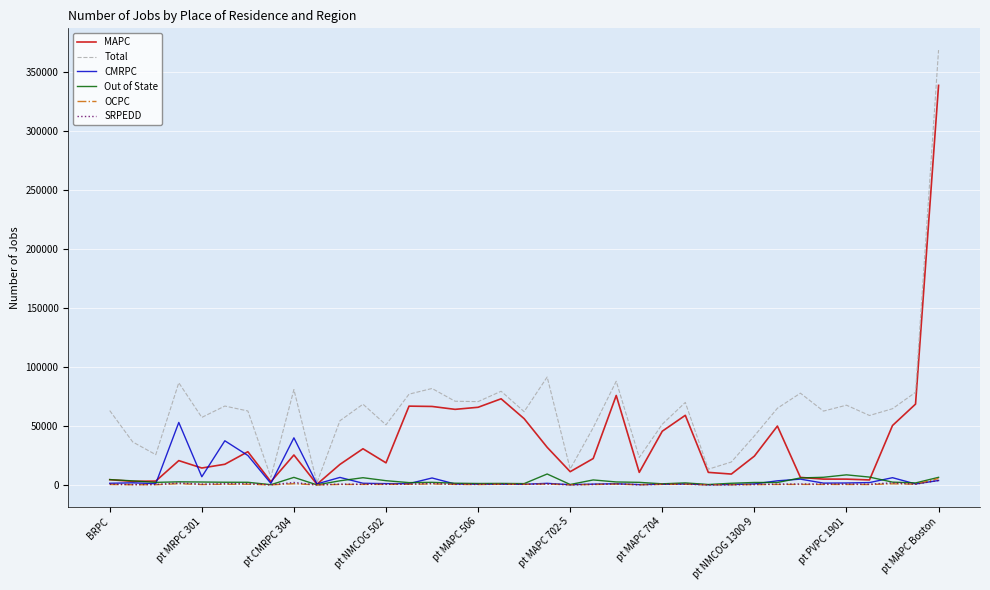

What is the maximum value for CMRPC?

52972